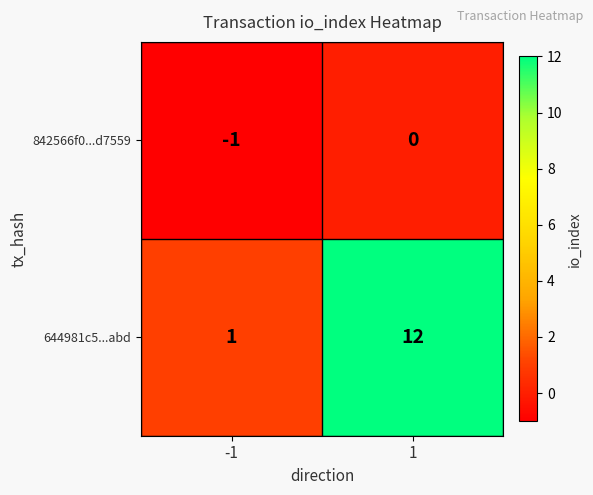

How many data points does each series have?

2